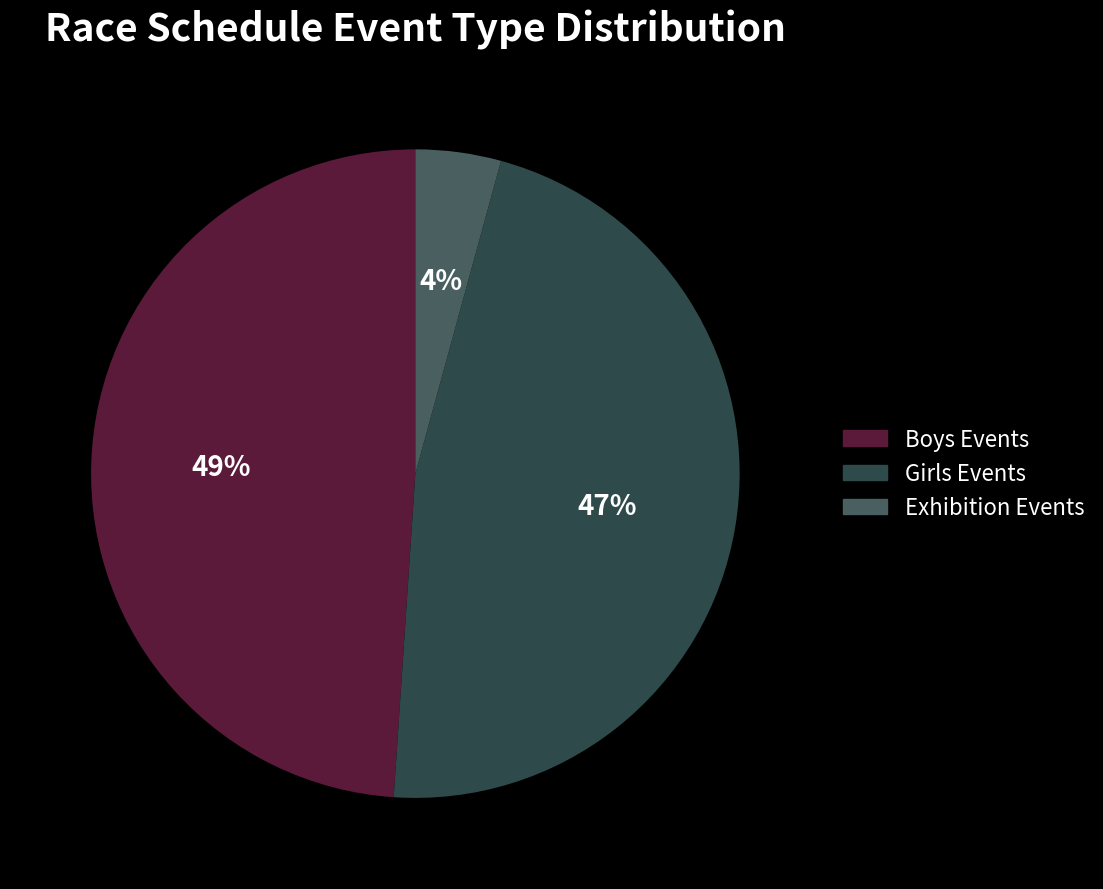

Is there any slice that represents more than half of the pie?

No